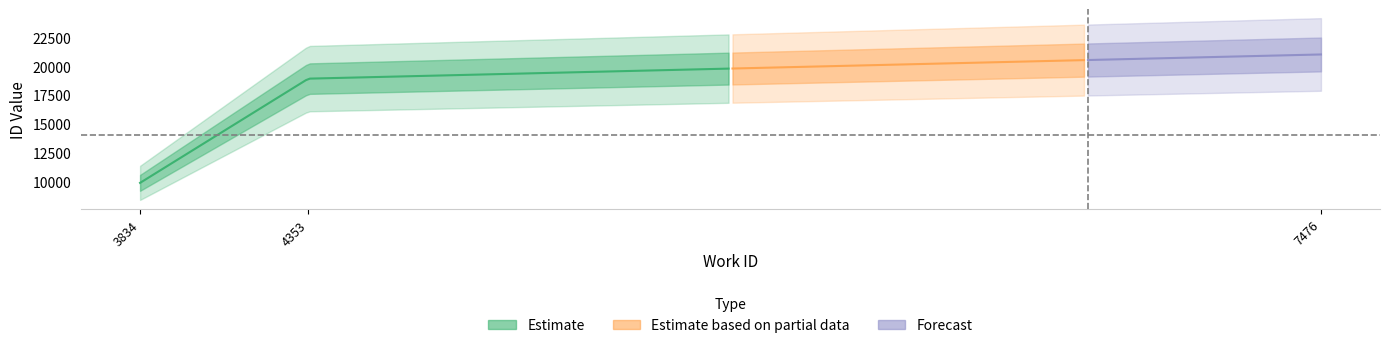

What is the value of the work_id point at the 3rd from the left?

7476